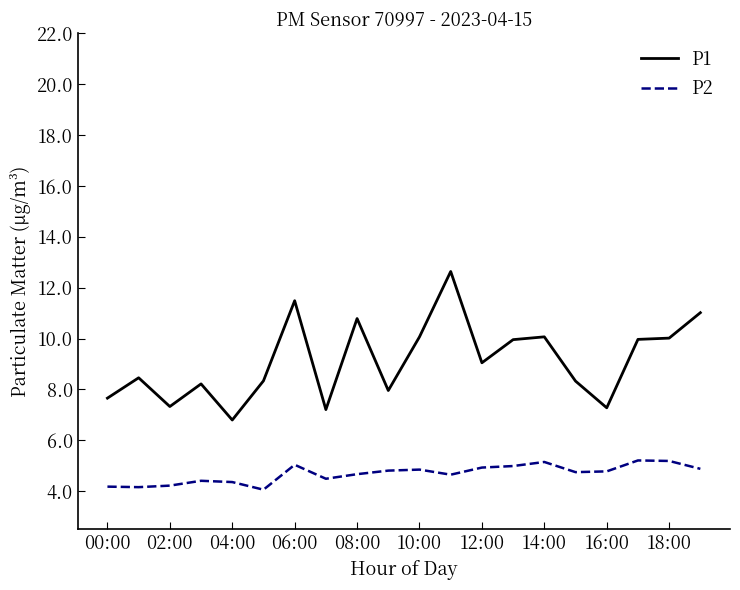

What is the maximum value for P2?

5.2